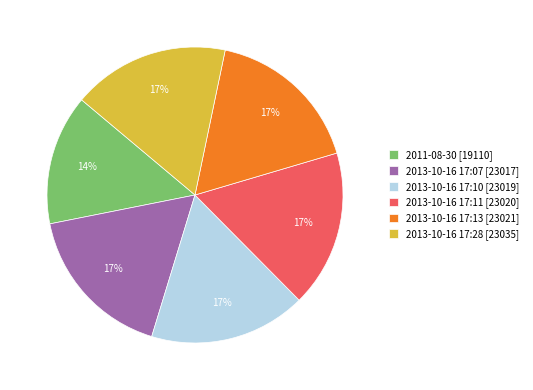

To the nearest percent, what is the combined percentage of 2013-10-16 17:10 and 2011-08-30?

31%